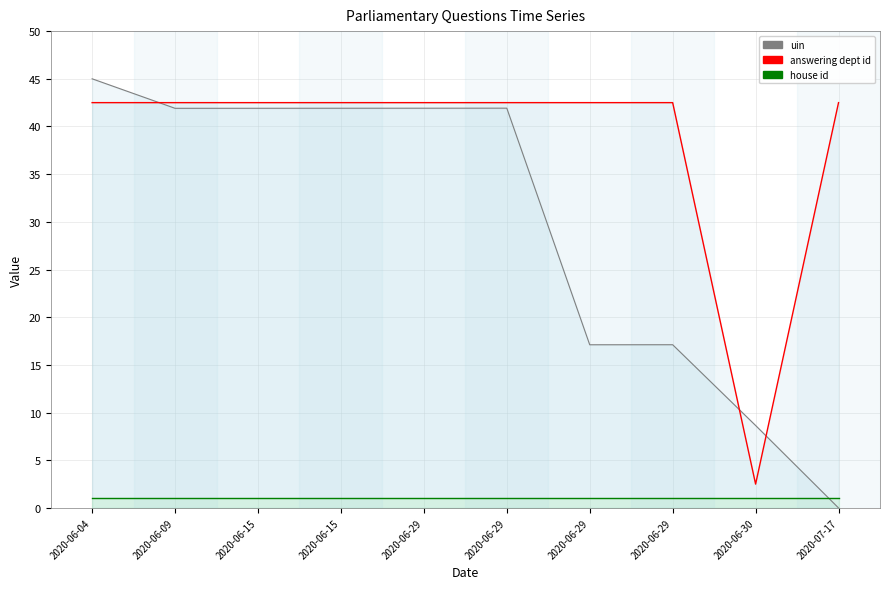

Does the chart display data point markers on the line(s)?

No